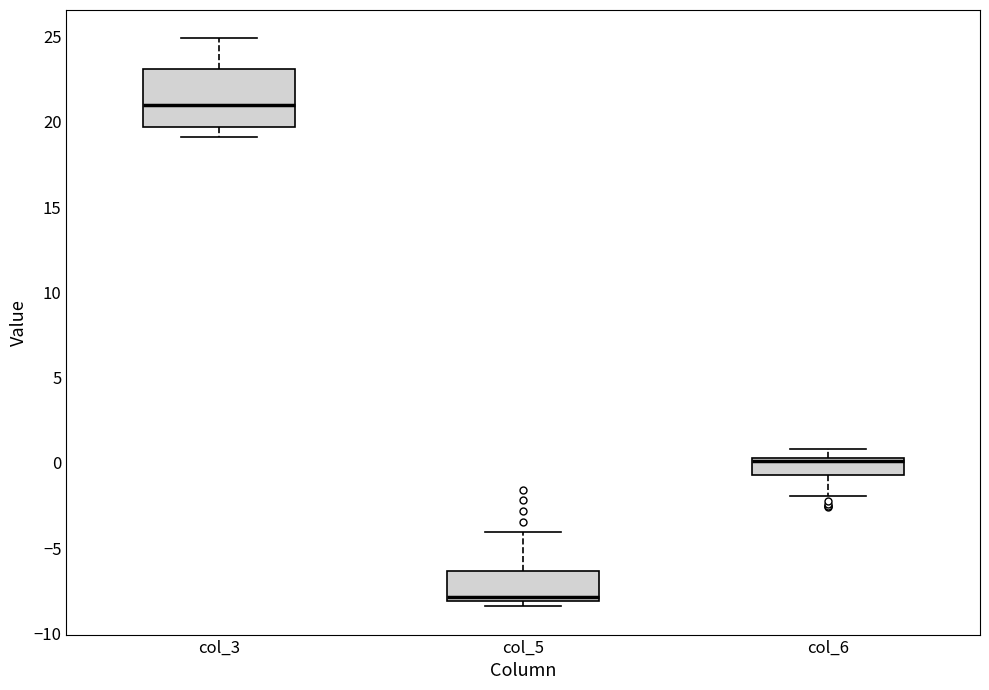

Reading left to right, read every box against the y-axis: the position of its median line, the range the box covers, and the ends of its whiskers. The values are not printed on the chart, so give them approximately, as read against the axis.

col_3: median 21.0, box 19.5 to 23.0, whiskers 19.0 to 25.0
col_5: median -8.0 (just above the box's lower edge), box -8.0 to -6.5, whiskers -8.5 to -4.0
col_6: median 0.0 (drawn on the box's upper edge), box -0.5 to 0.5, whiskers -2.0 to 1.0